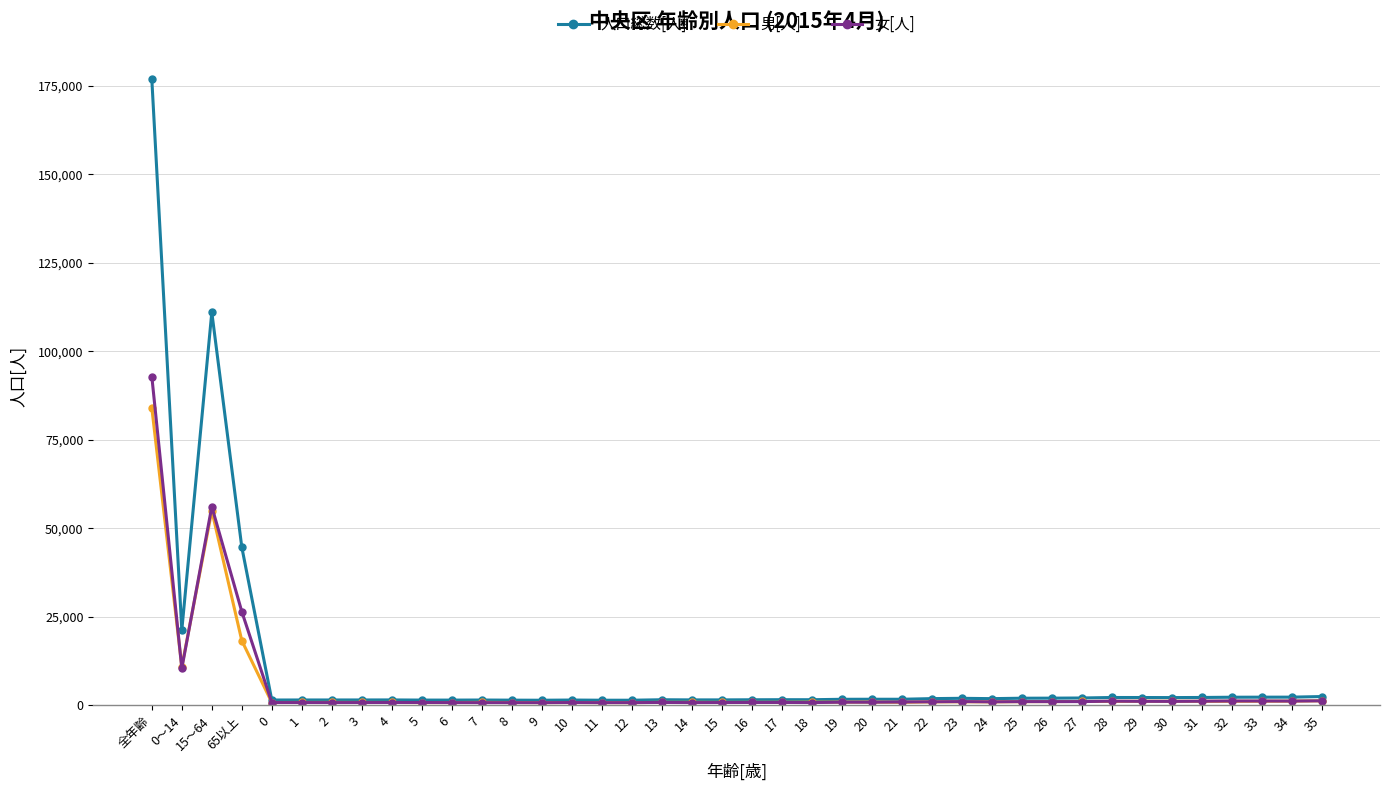

At which category does 人口総数[人] reach its first local valley?

0～14